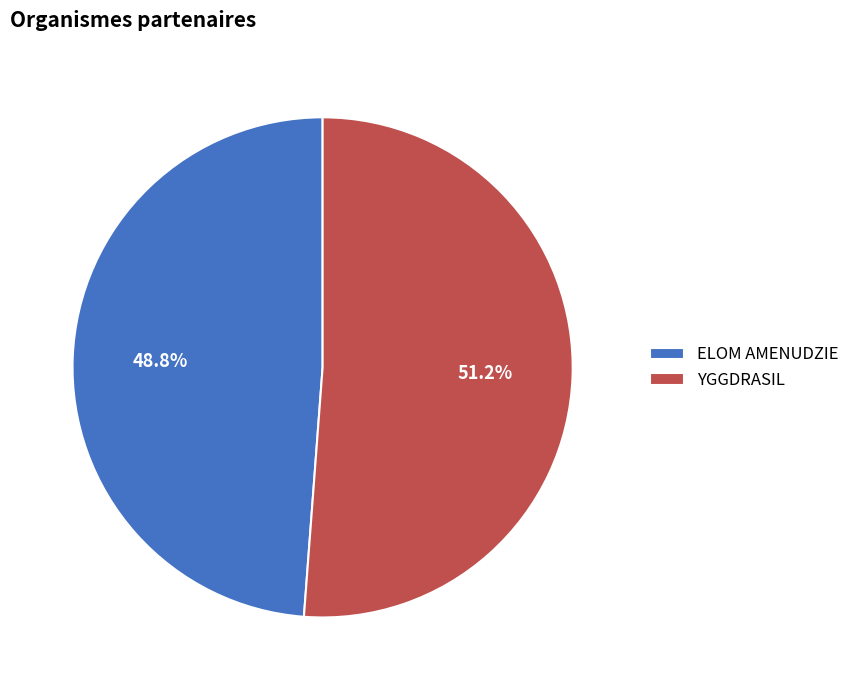

Is there a majority slice in this chart?

Yes